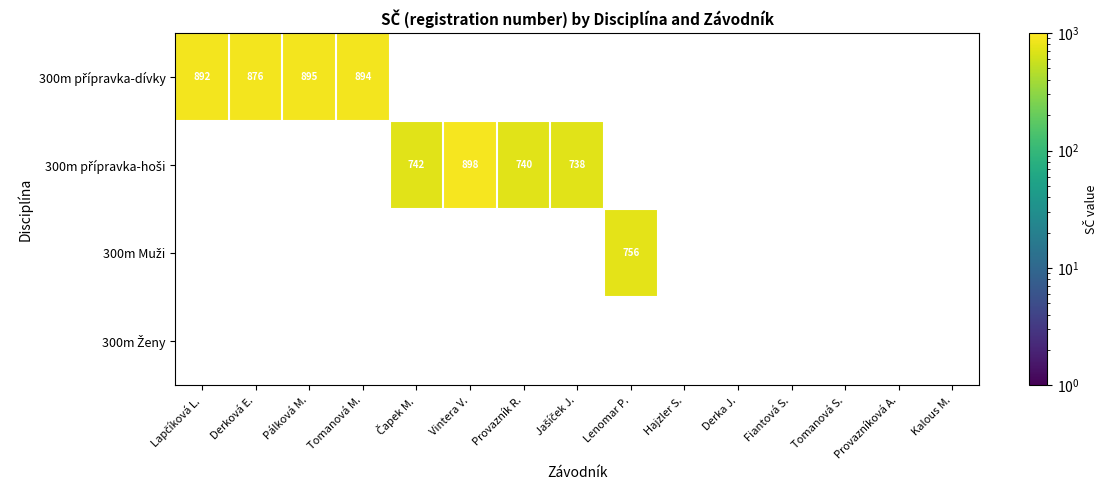

Rank the series by their average value, from highest to lowest.

300m přípravka-dívky, 300m přípravka-hoši, 300m Muži, 300m Ženy